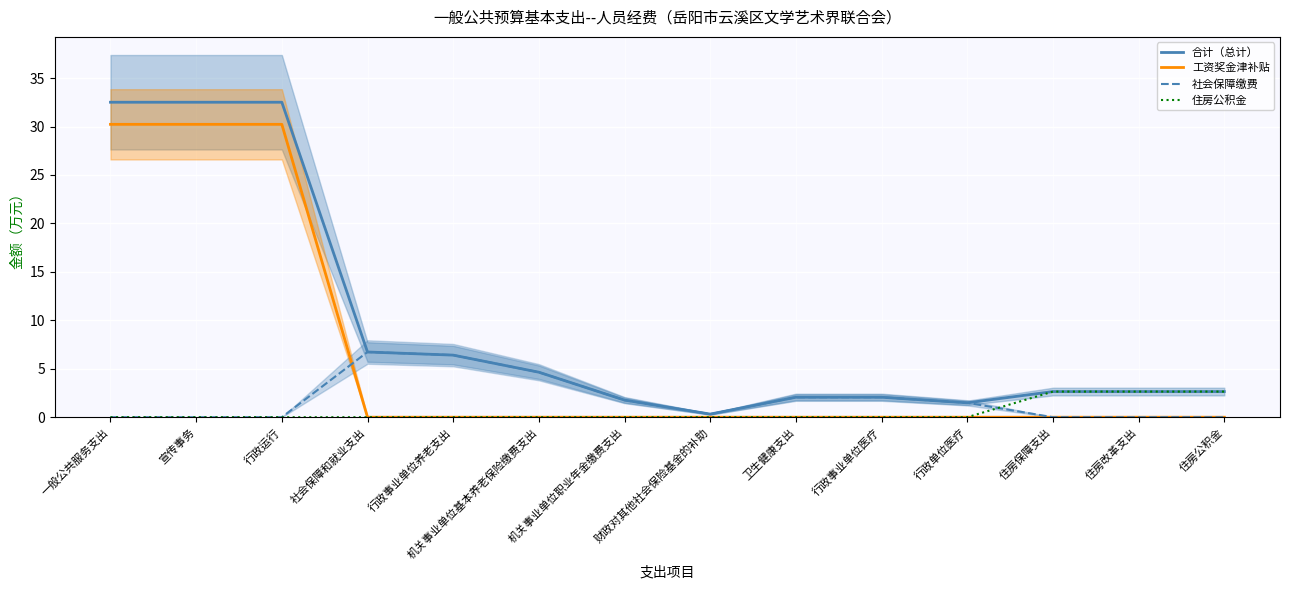

At how many categories does at least one series exceed 25?

3